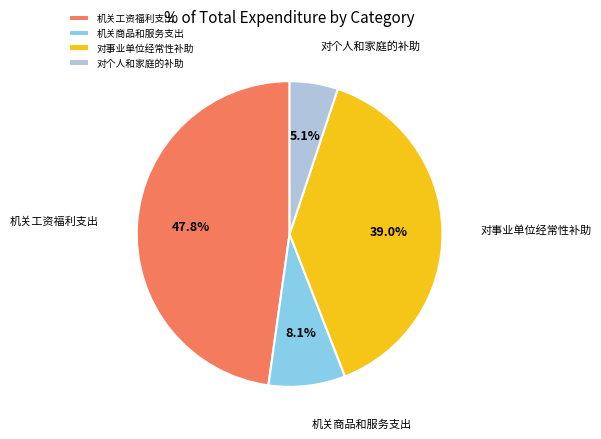

To the nearest percent, what is the average slice percentage?

25%